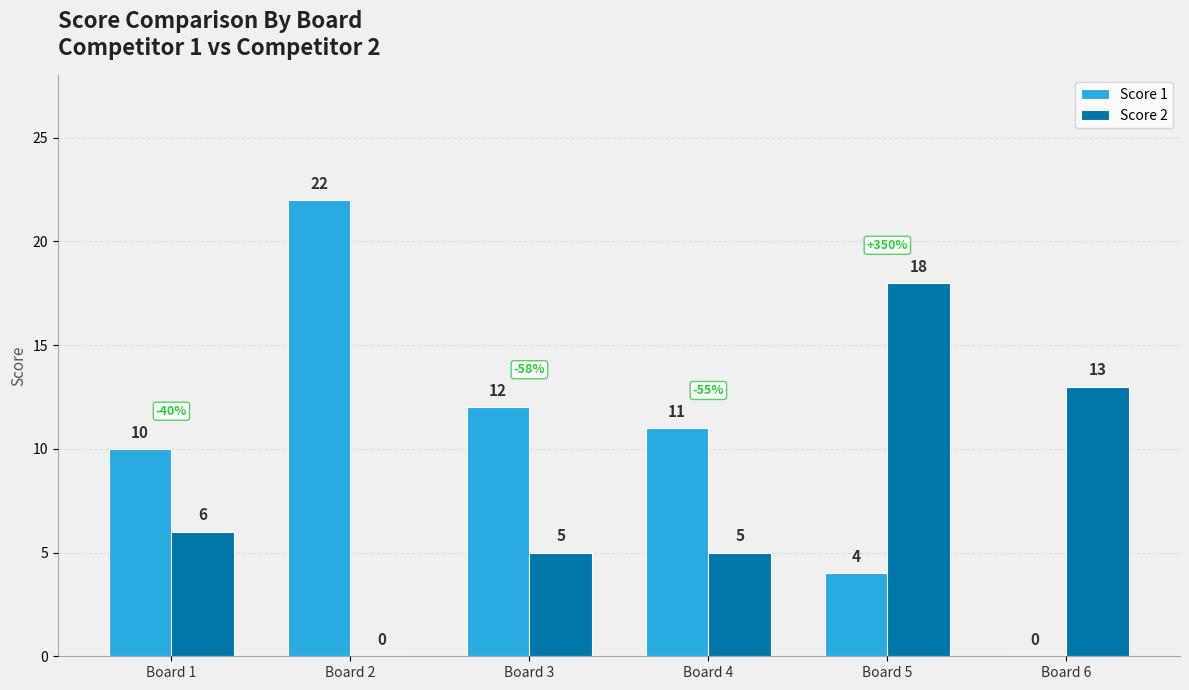

Where is Score 1 nearest to the value 11?

Board 4